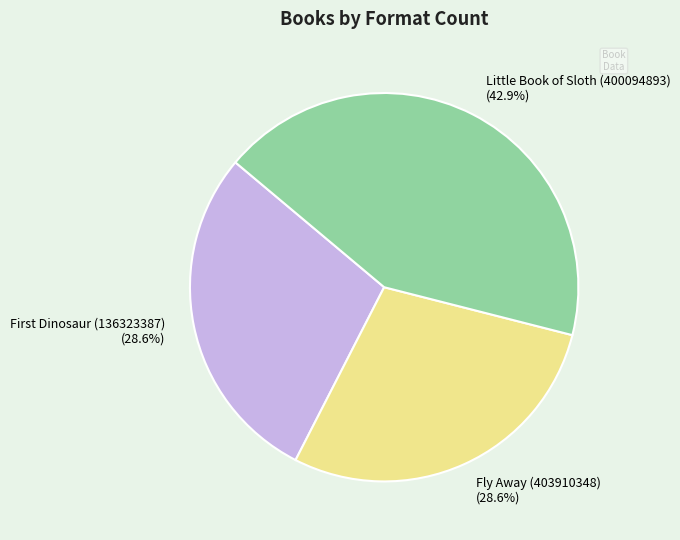

What percentage is NOT represented by Little Book of Sloth (400094893)?

57.1%